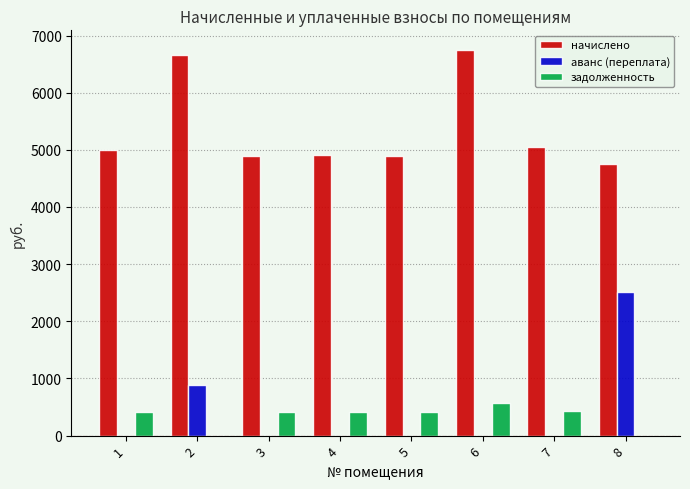

Are the bars grouped side by side (vs. stacked)?

Yes